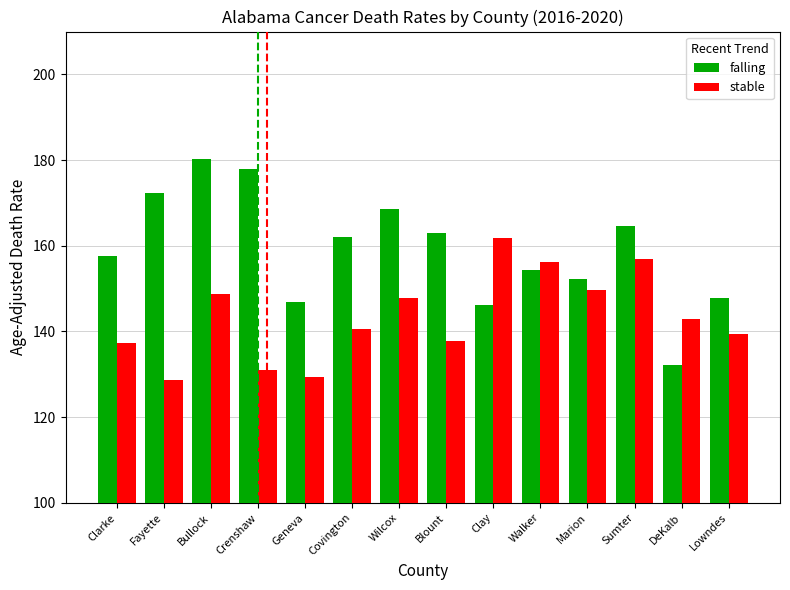

The value of stable at Sumter is 157.0. True or false?

True